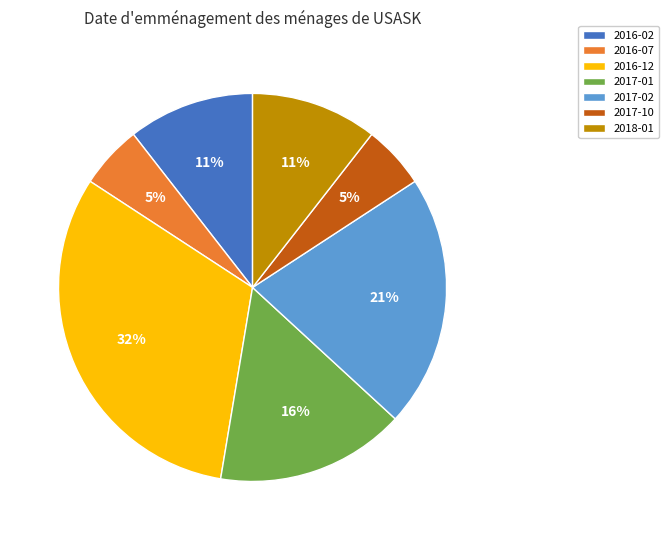

Does 2016-12 account for over 50% of the chart?

No